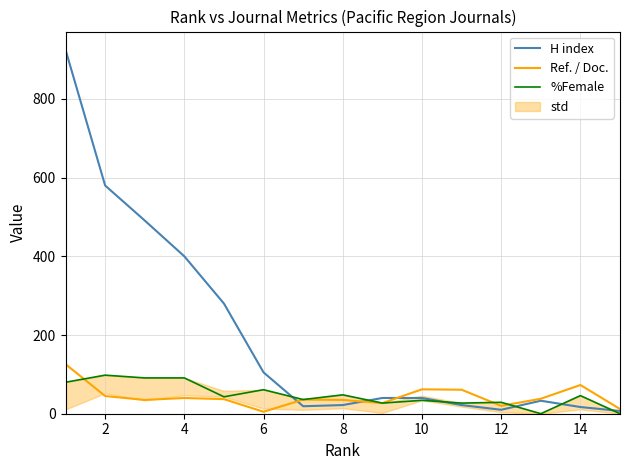

What is the maximum value for Ref. / Doc.?

126